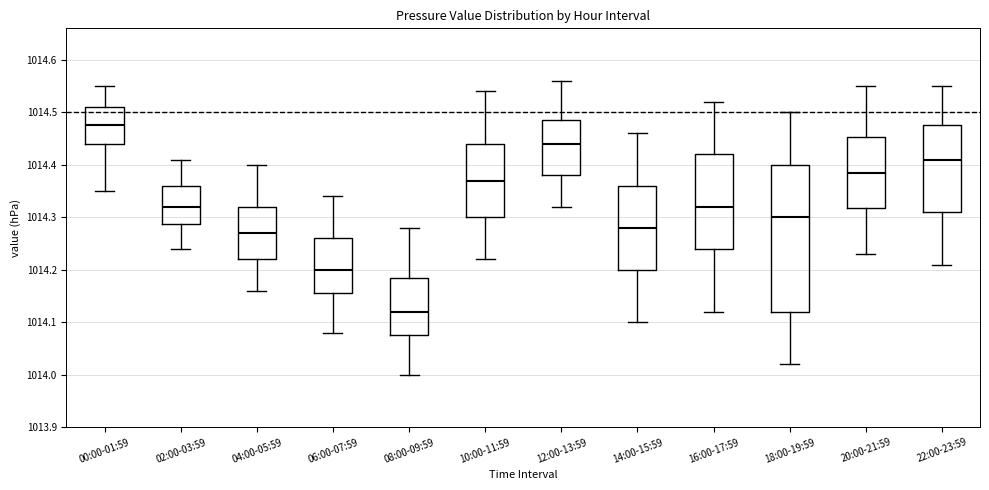

Which box's median line is the lowest?

08:00-09:59